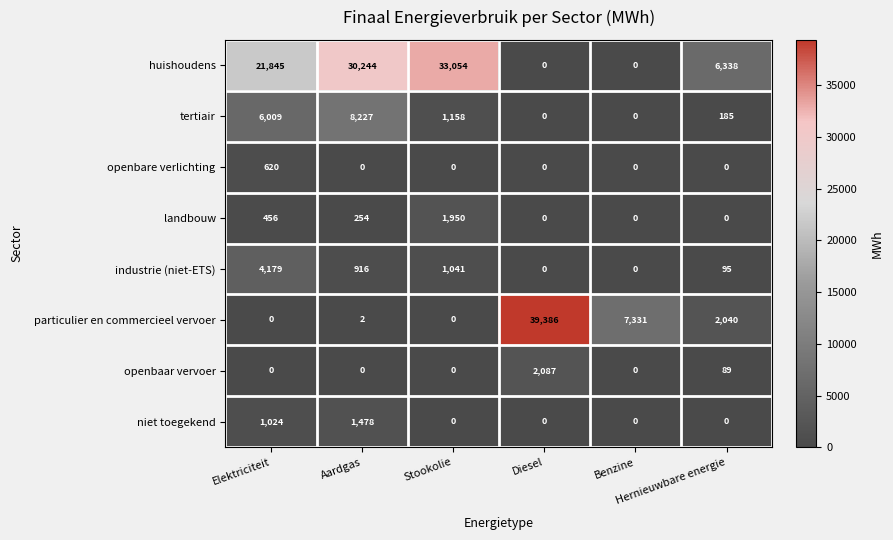

What is the sum of all openbare verlichting values?

620